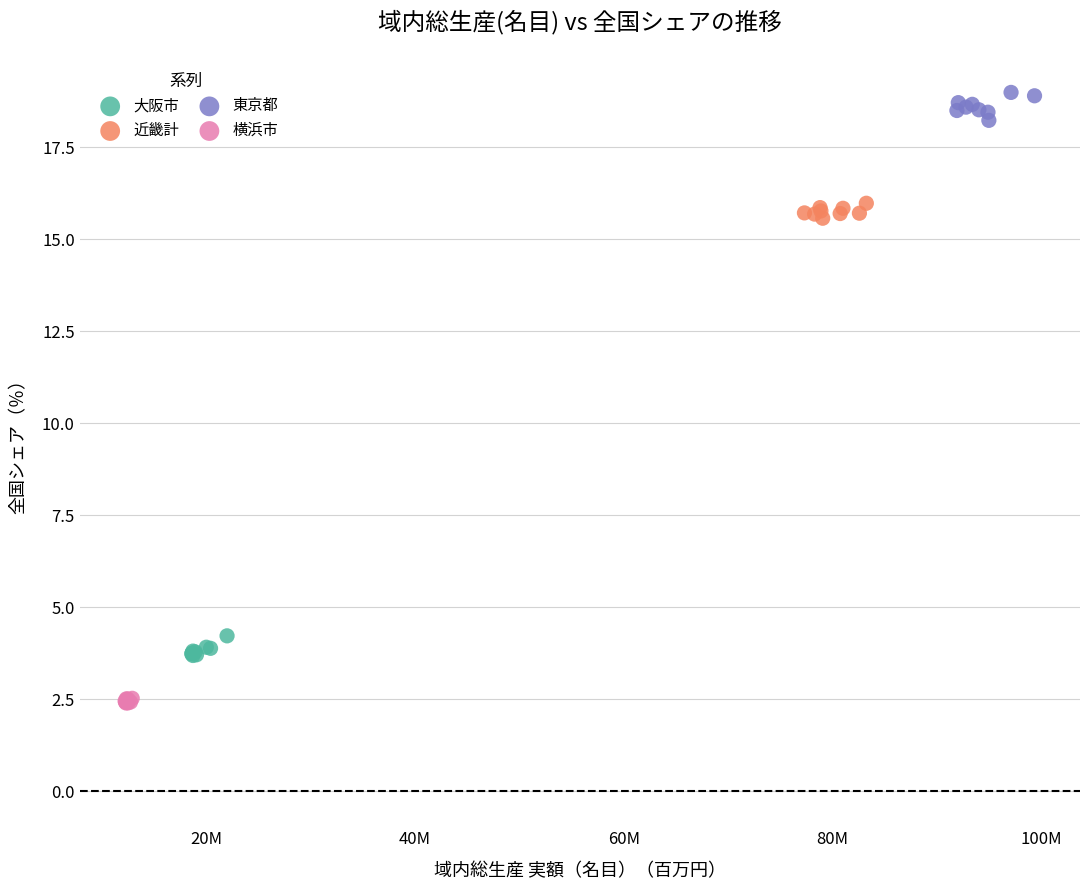

Which series reaches the maximum Y coordinate?

東京都